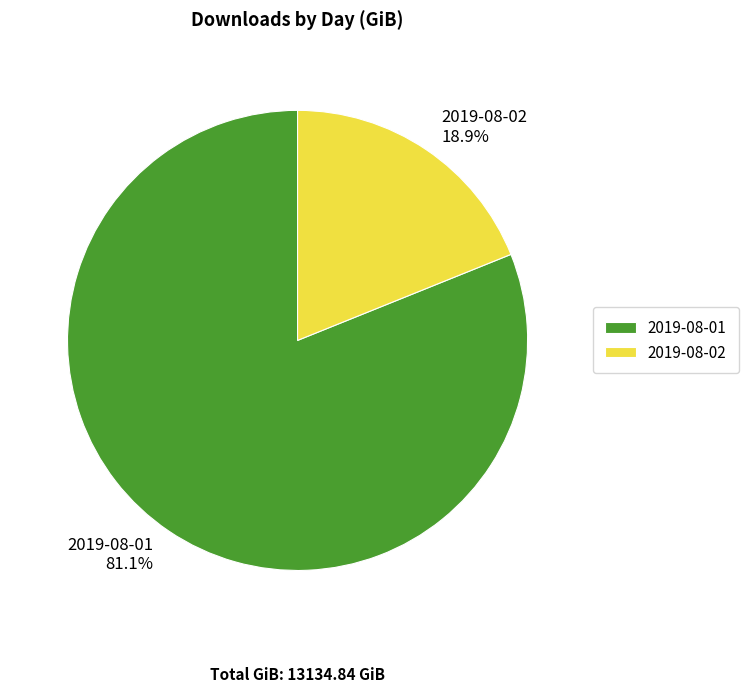

Is there a majority slice in this chart?

Yes